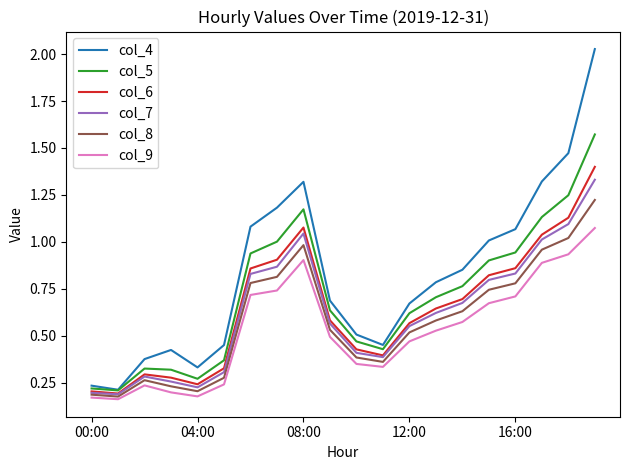

True or false: col_9 and col_7 intersect in this chart.

False